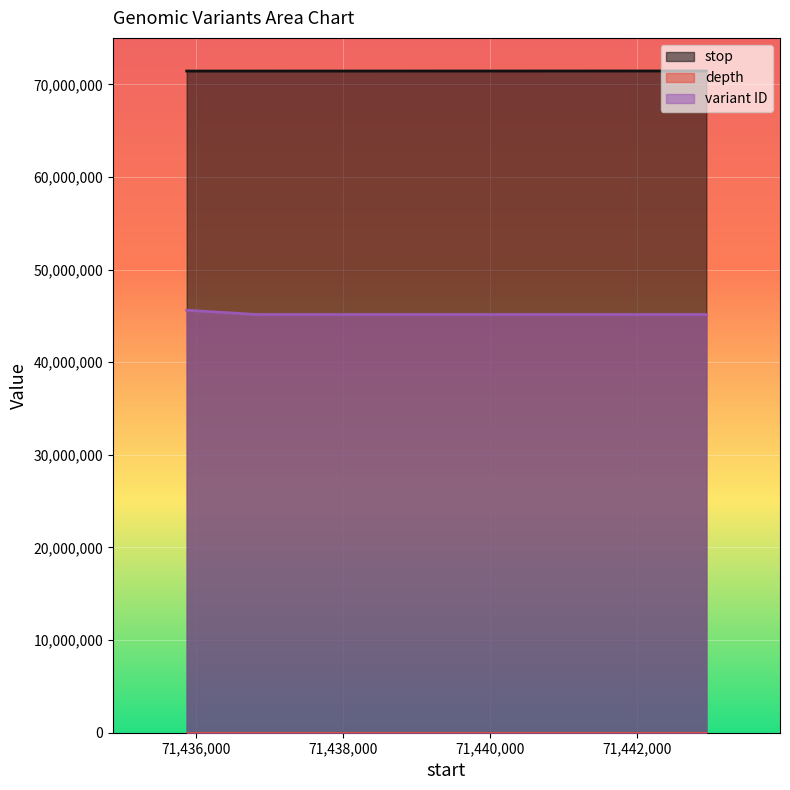

What is the average value of the stop series?

71438553